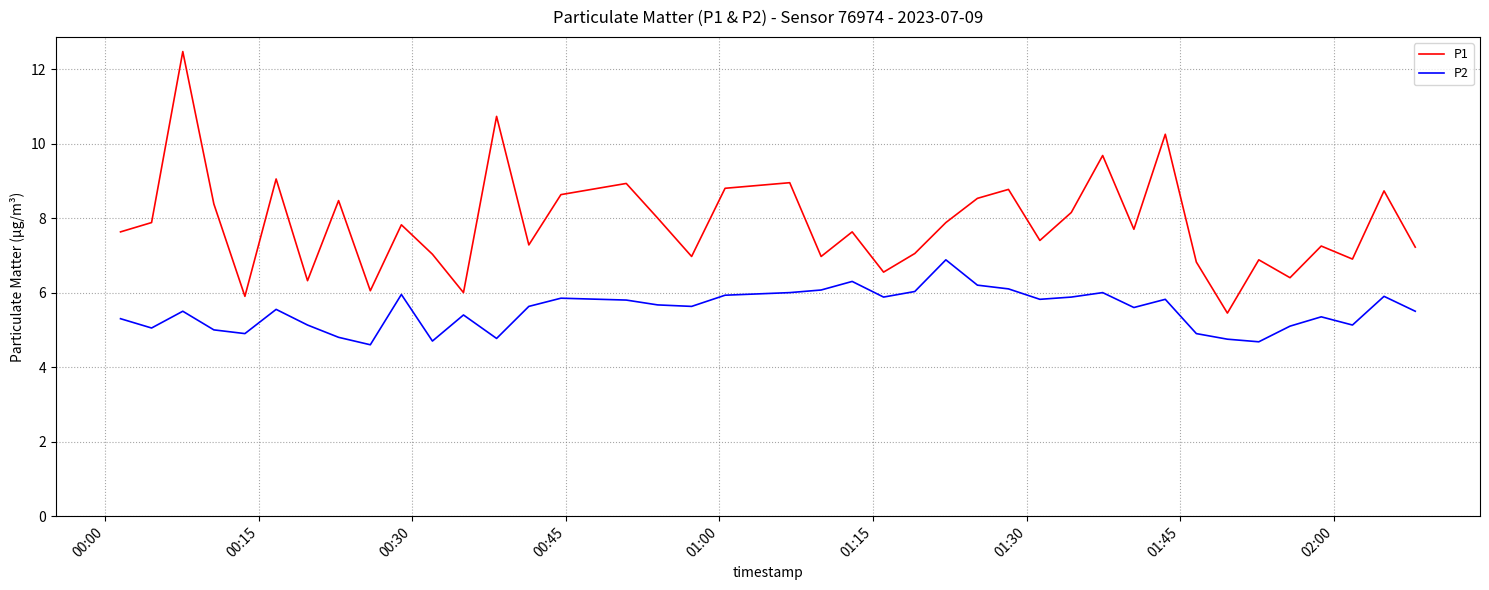

List the series in order of their peak value, highest first.

P1, P2